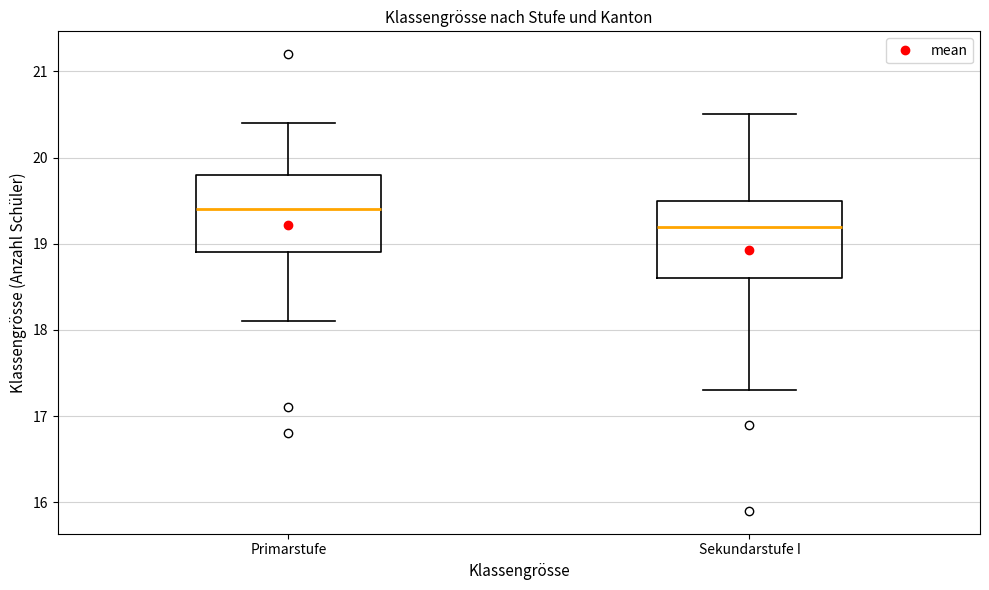

Reading left to right, read every box against the y-axis: the position of its median line, the range the box covers, and the ends of its whiskers. The values are not printed on the chart, so give them approximately, as read against the axis.

Primarstufe: median 19.4, box 18.9 to 19.8, whiskers 18.1 to 20.4
Sekundarstufe I: median 19.2, box 18.6 to 19.5, whiskers 17.3 to 20.5